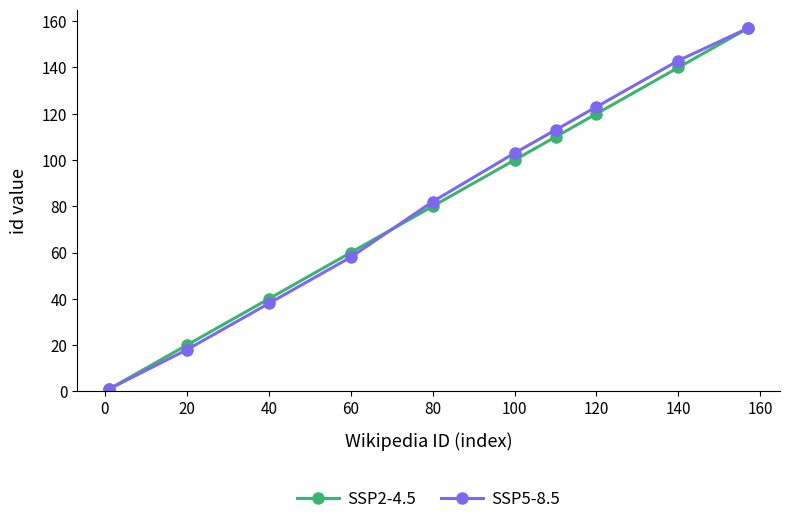

Reading left to right, transcribe all the data shown in this chart.

SSP2-4.5: 1	20	40	60	80	100	110	120	140	157
SSP5-8.5: 1	18	38	58	82	103	113	123	143	157